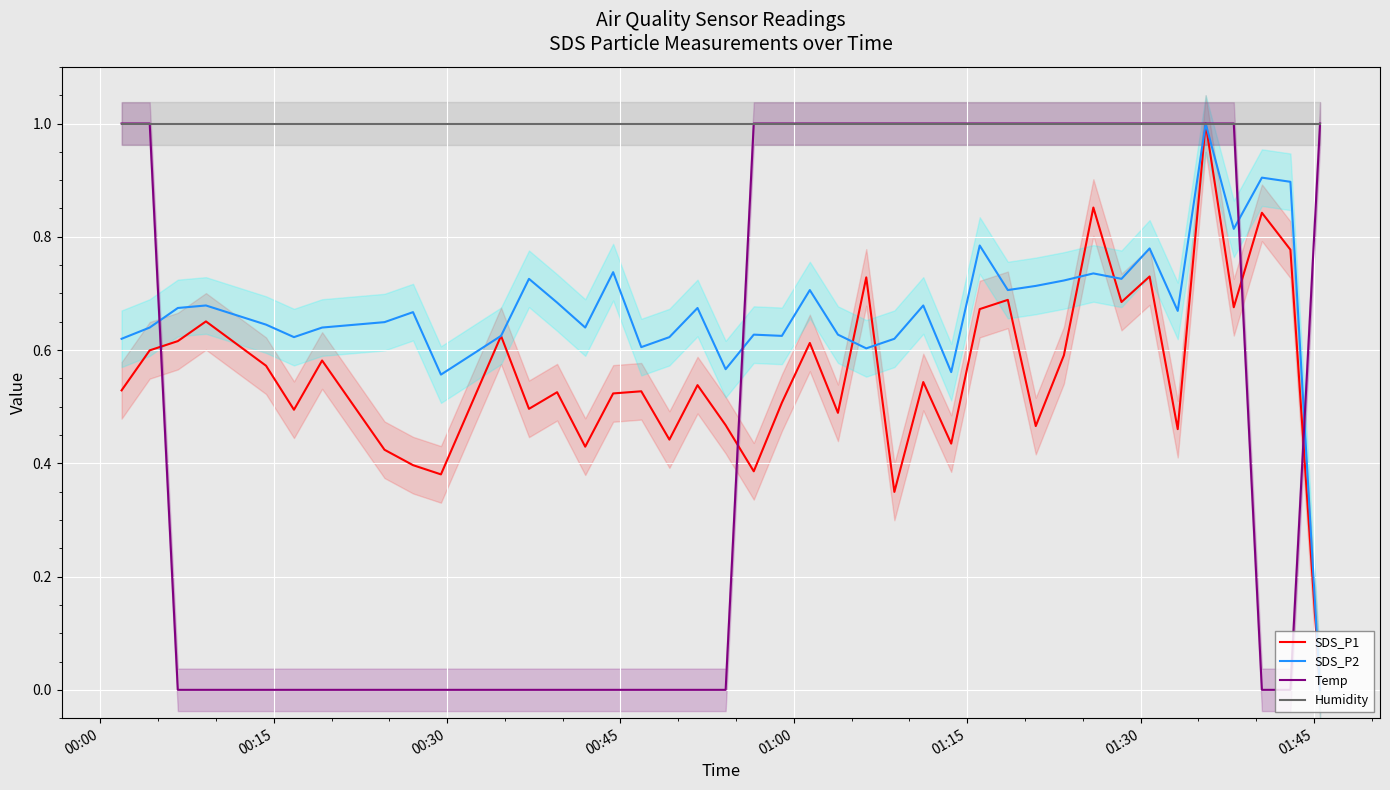

What are all the series names shown in the legend?

SDS_P1, SDS_P2, Temp, Humidity